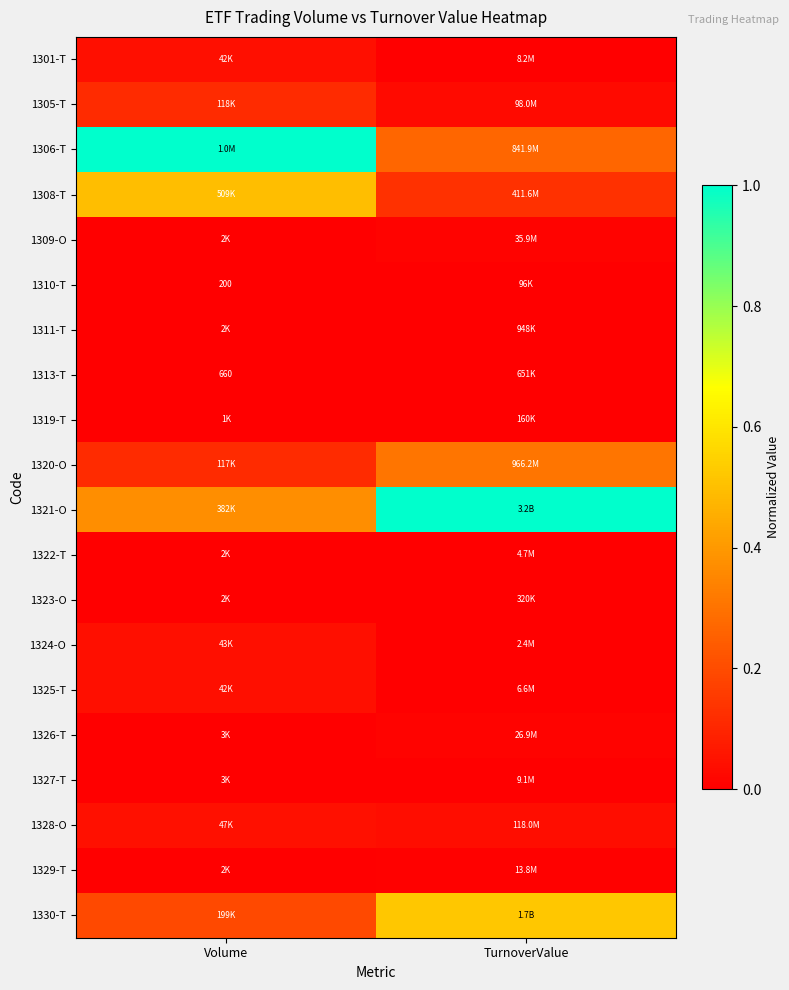

The value of 1320-O at TurnoverValue is 0.3. True or false?

True